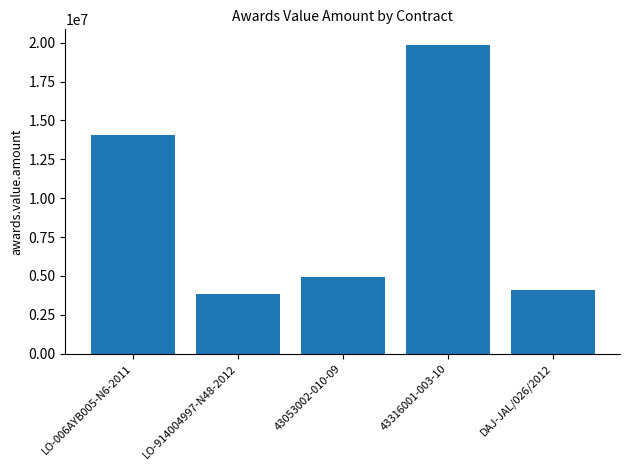

At which category does the chart reach its peak across all series?

43316001-003-10